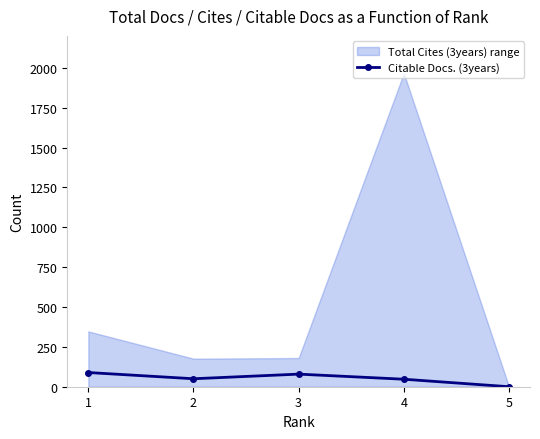

Reading left to right, list all the values displayed in this chart.

89	50	79	47	0